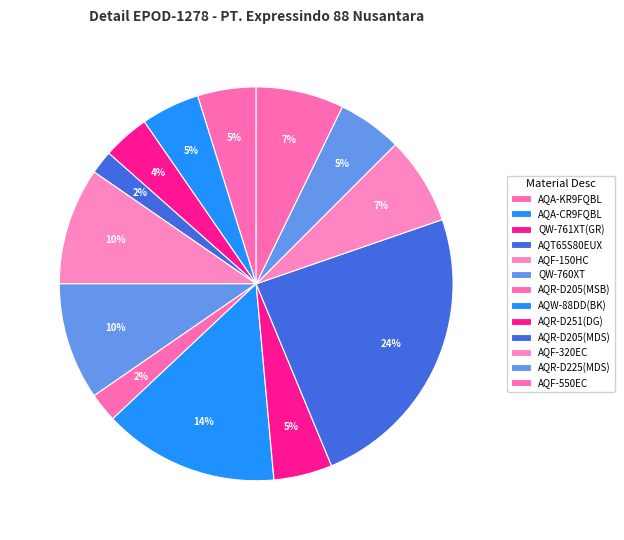

How many slices are in this pie chart?

13